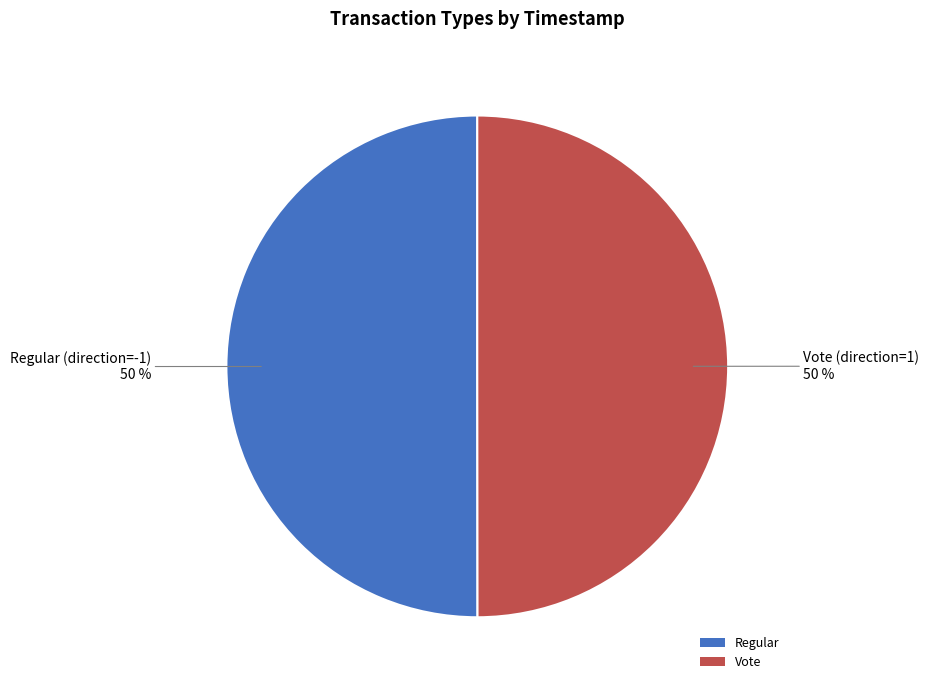

To the nearest percent, what is the combined percentage of Regular and Vote?

100%